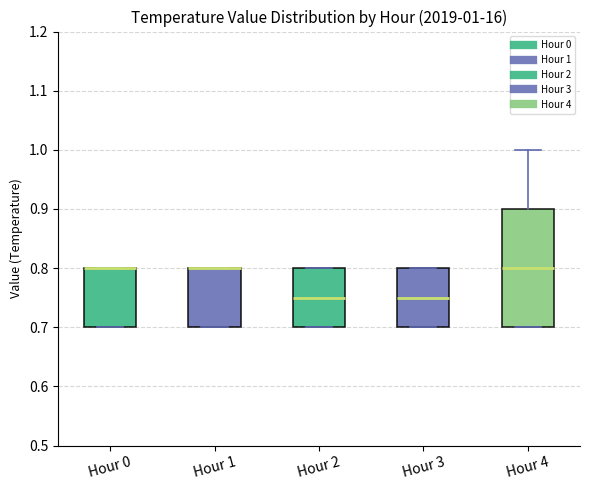

Comparing the boxes themselves (not the whiskers), which one is the tallest?

Hour 4